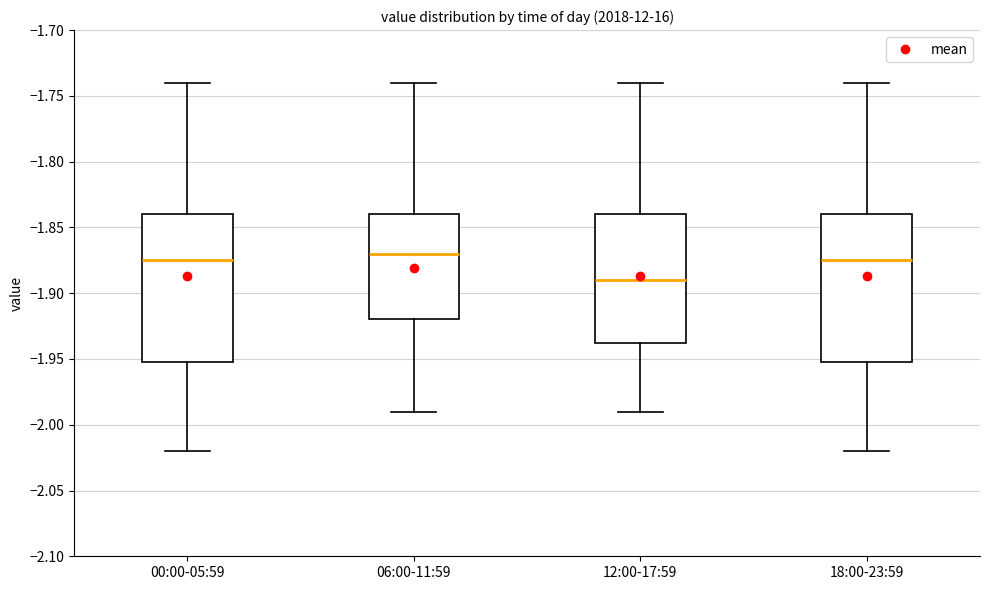

Reading left to right, transcribe this box plot: for each box, give where its median line is, the range the box spans, and where its two whiskers end, as read against the y-axis. The values are not printed on the chart, so give them approximately, as read against the axis.

00:00-05:59: median -1.875, box -1.950 to -1.840, whiskers -2.020 to -1.740
06:00-11:59: median -1.870, box -1.920 to -1.840, whiskers -1.990 to -1.740
12:00-17:59: median -1.890, box -1.935 to -1.840, whiskers -1.990 to -1.740
18:00-23:59: median -1.875, box -1.950 to -1.840, whiskers -2.020 to -1.740